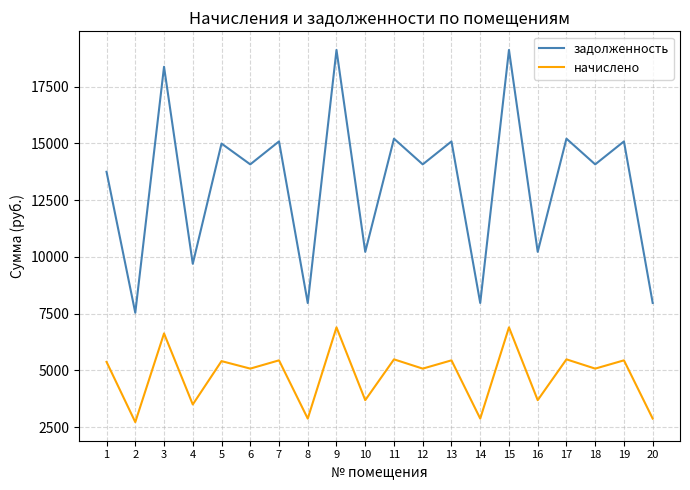

True or false: задолженность and начислено intersect in this chart.

False